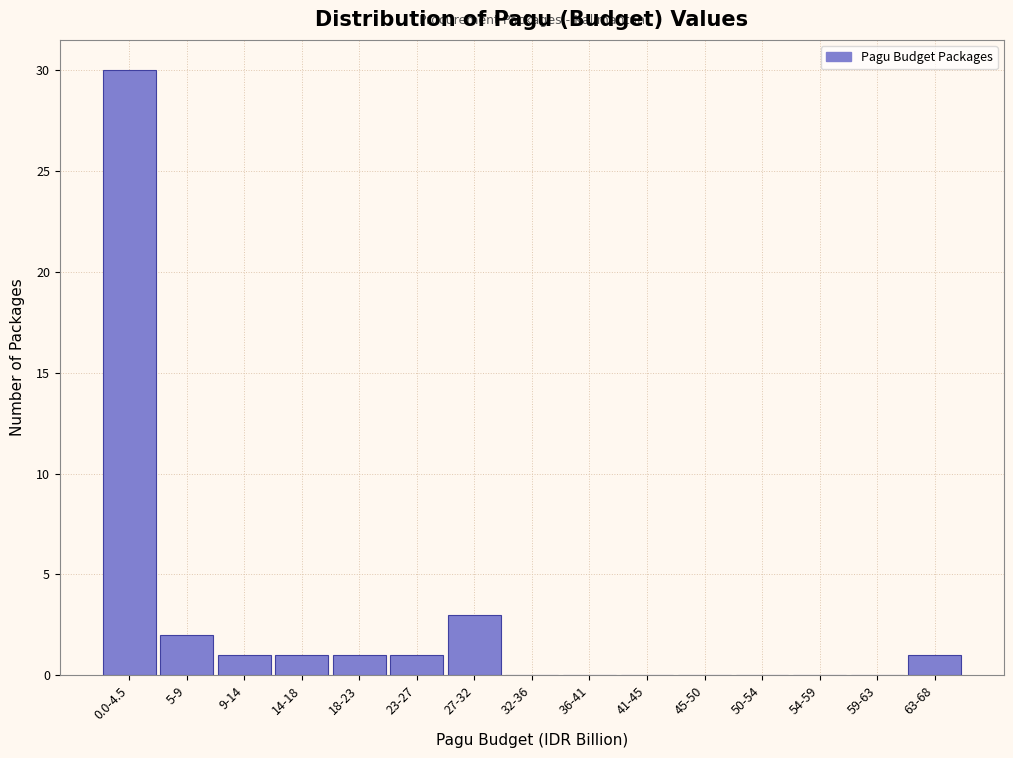

Reading left to right, transcribe all the data shown in this chart.

0.0-4.5=30	5-9=2	9-14=1	14-18=1	18-23=1	23-27=1	27-32=3	32-36=0	36-41=0	41-45=0	45-50=0	50-54=0	54-59=0	59-63=0	63-68=1